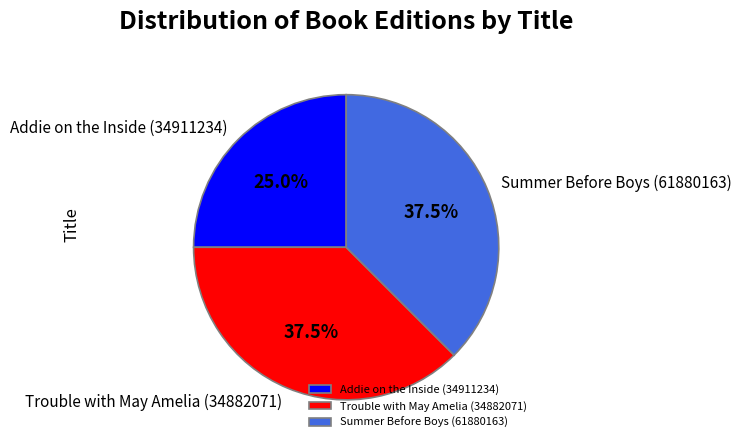

What is the smallest slice in the pie chart?

Addie on the Inside (34911234)